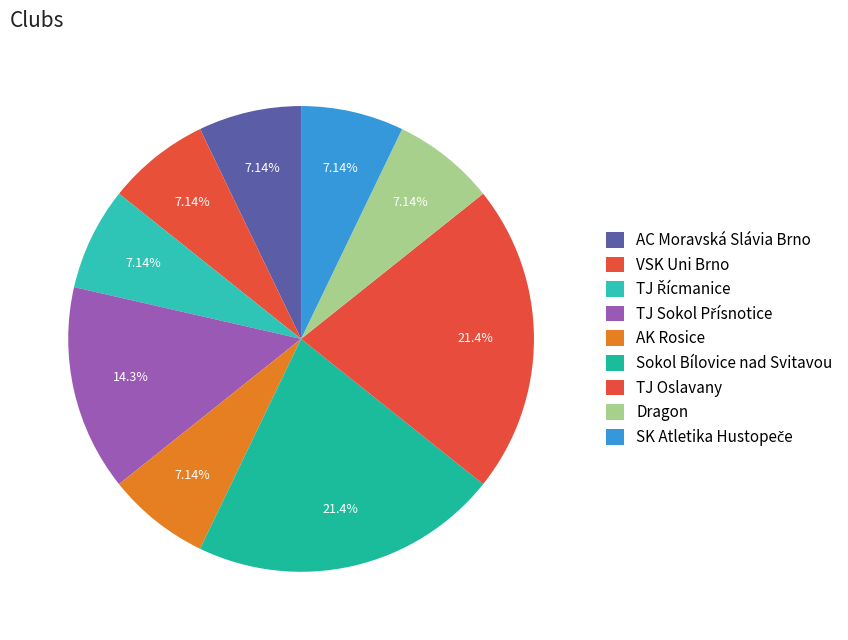

To the nearest percent, what portion does AK Rosice represent?

7%